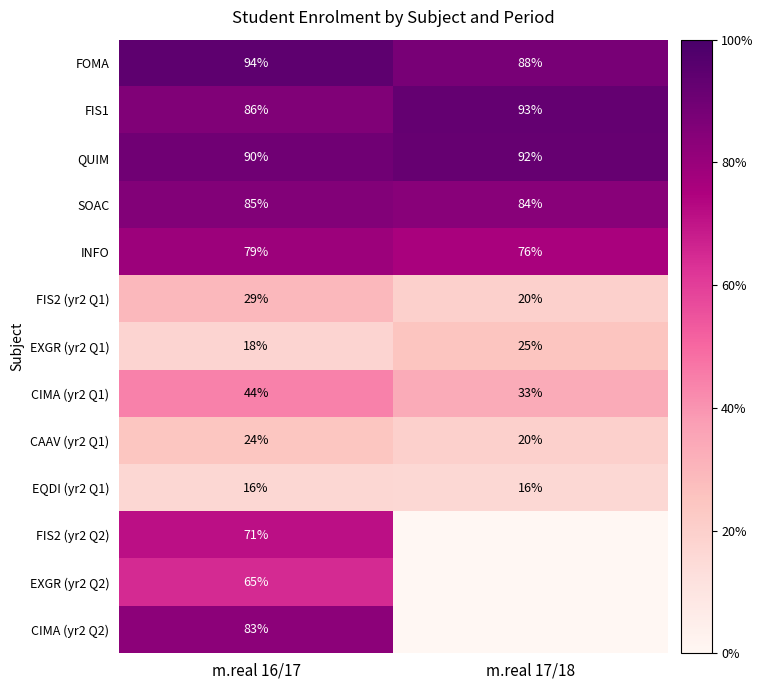

At which category does the chart reach its peak across all series?

m.real 16/17